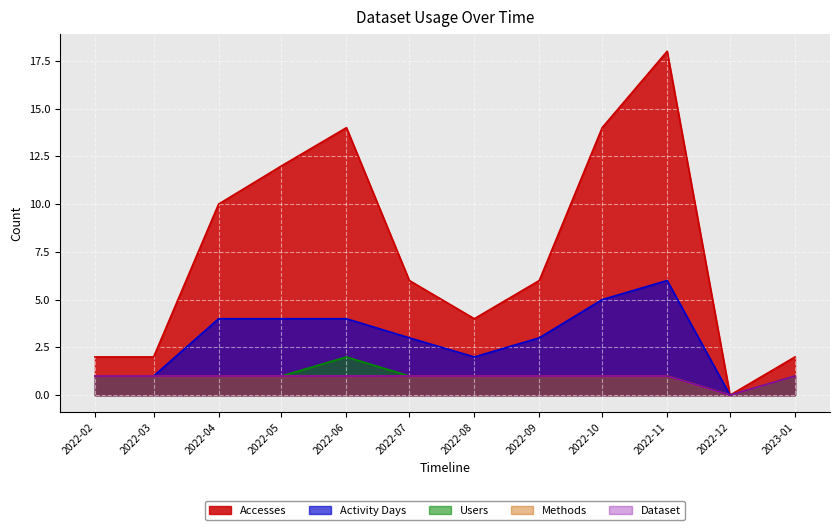

Count the number of categories in the chart.

12